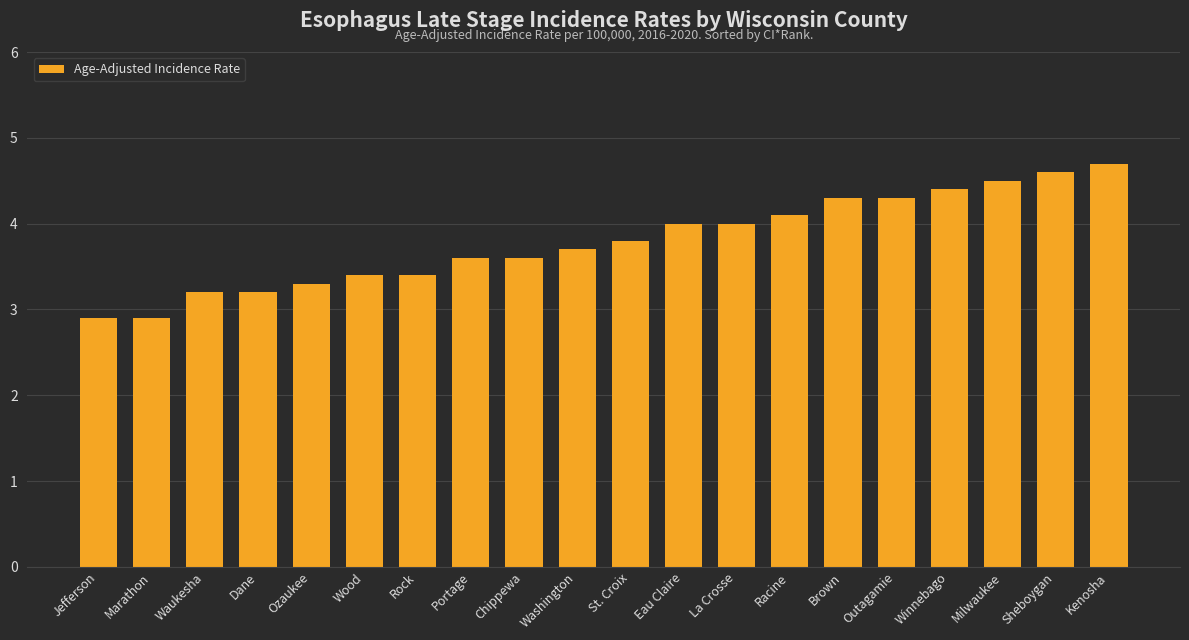

The chart shows a value of 4.8 at Wood. True or false?

False